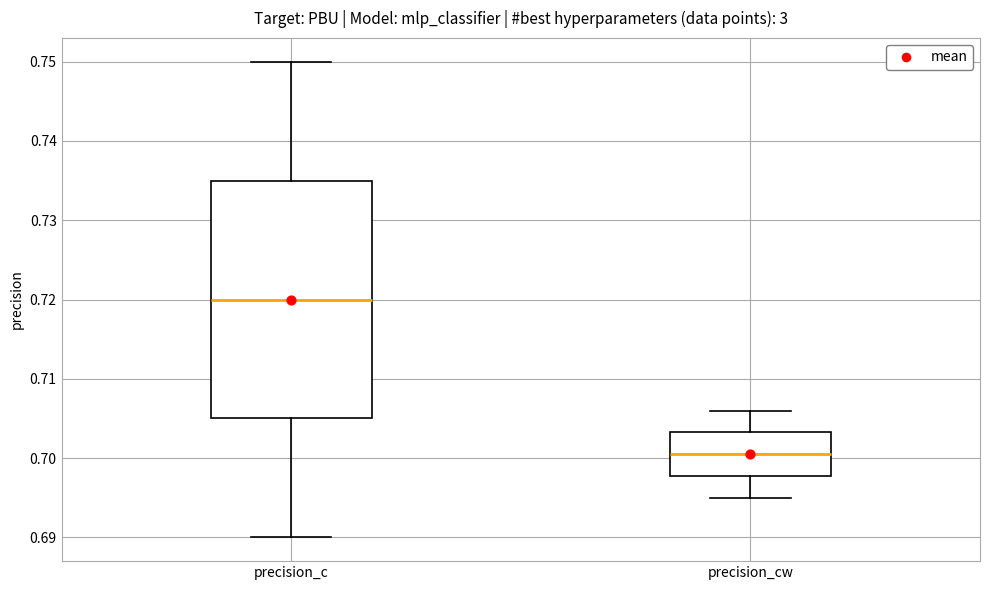

Which box's median line is the lowest?

precision_cw